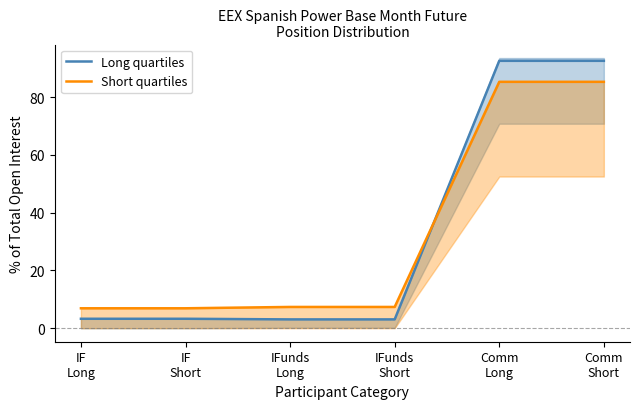

What is the total value across all series at IFunds
Long?

10.4